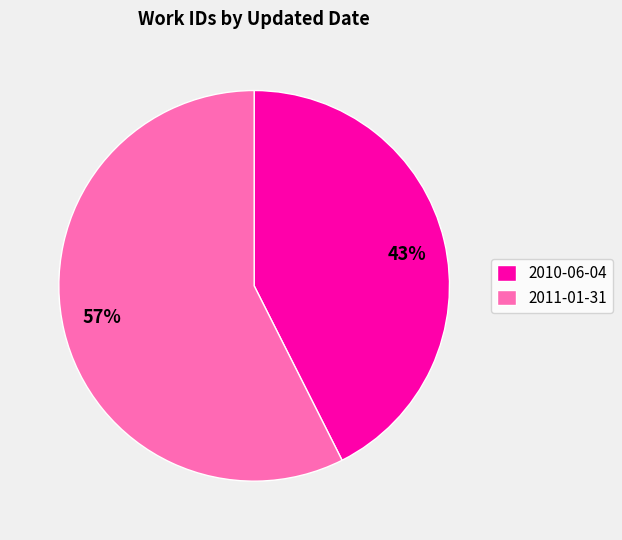

Does 2010-06-04 represent more than half of the total?

No